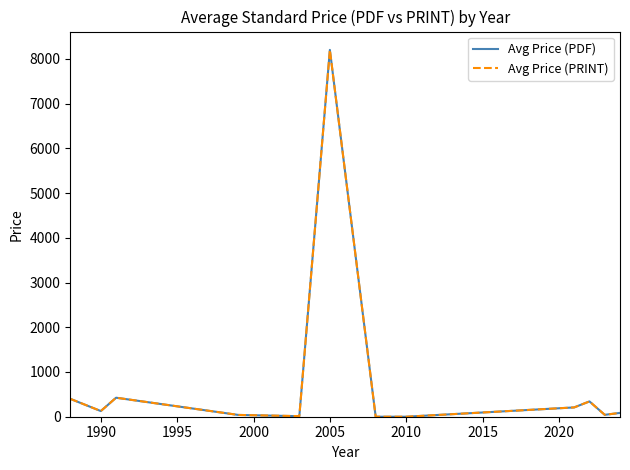

What is the greatest value displayed?

8200.0